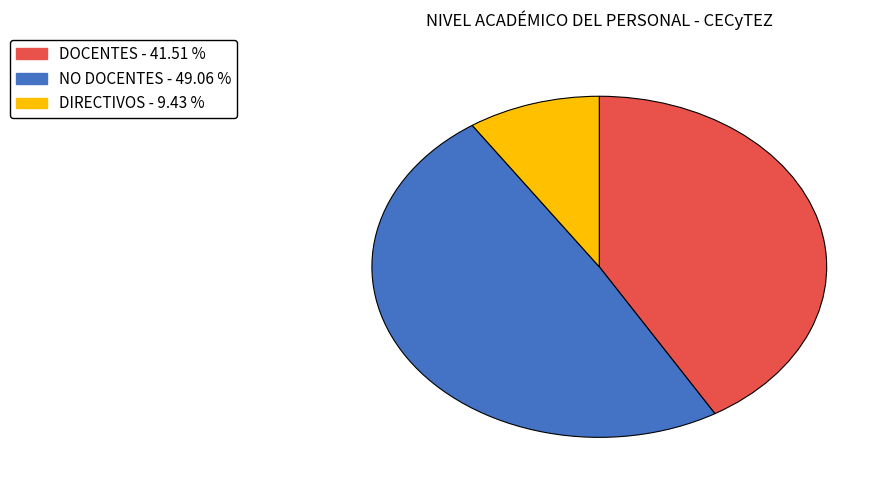

Does DIRECTIVOS represent more than half of the total?

No